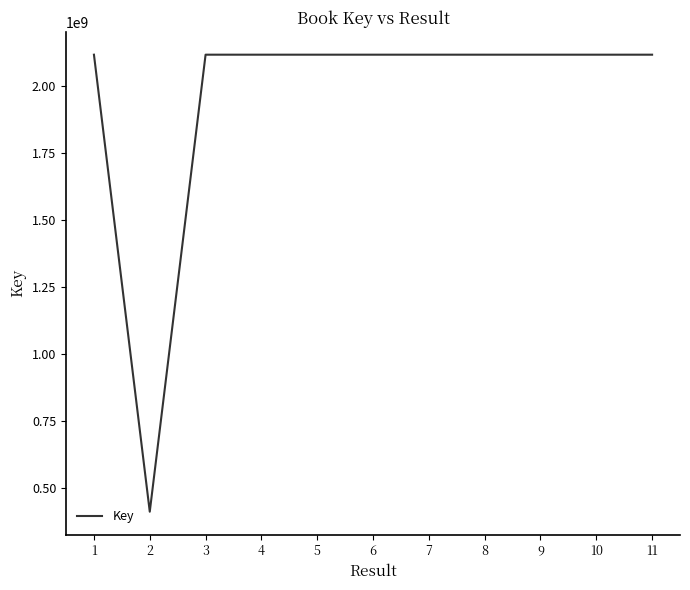

Is it true that the value at 7 is 3081523836?

False